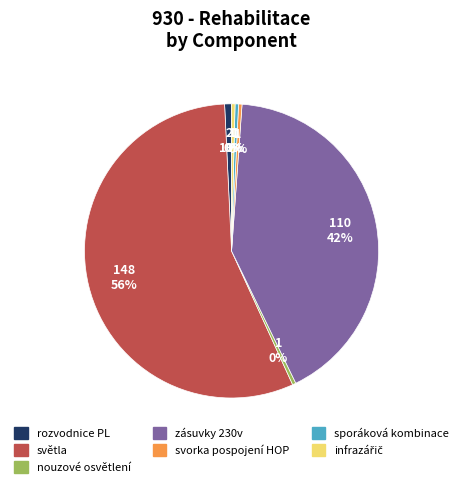

Which slice is the largest?

světla